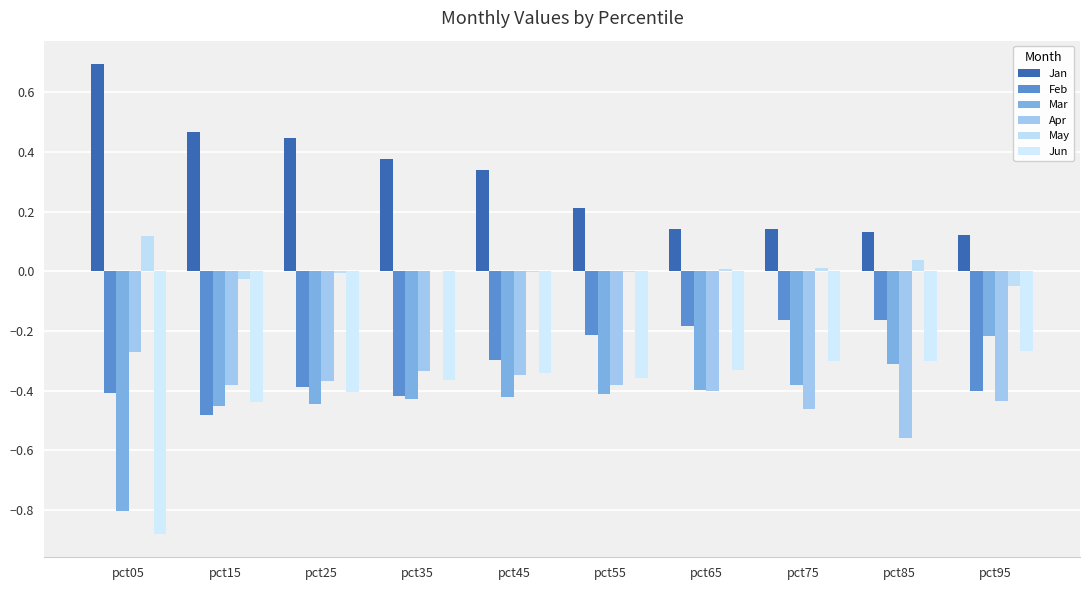

What is the total value across all series at pct25?

-1.2